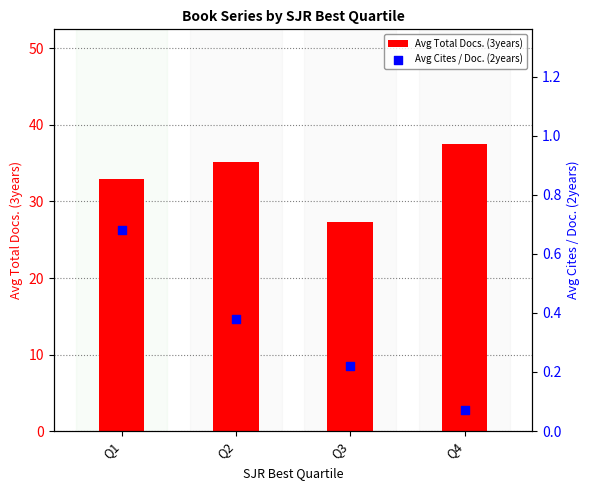

Which series contains the lowest Y value?

Avg Cites / Doc. (2years)